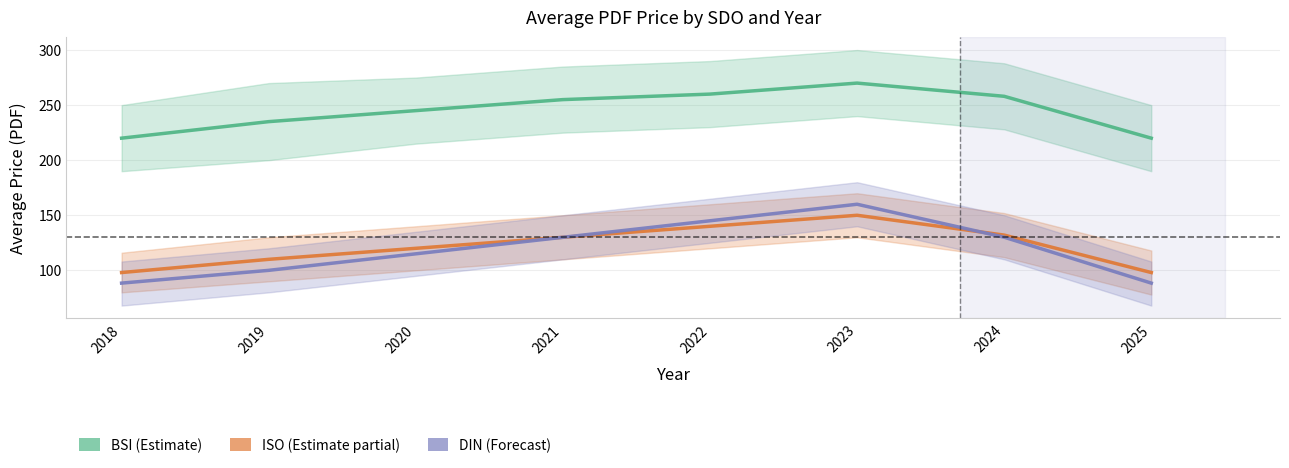

How many lines are shown in the chart?

3